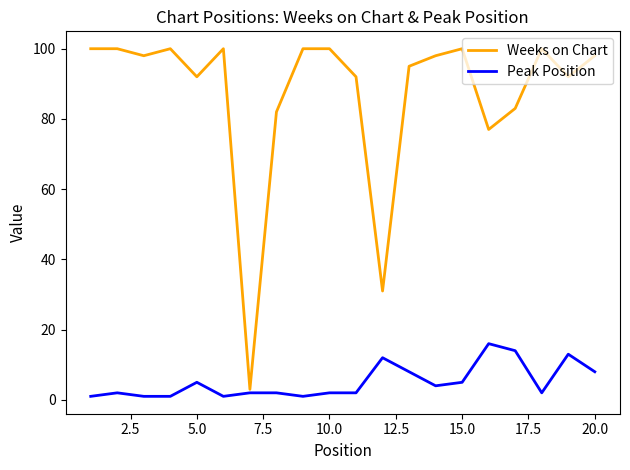

Which series has the largest range (max minus min)?

Weeks on Chart